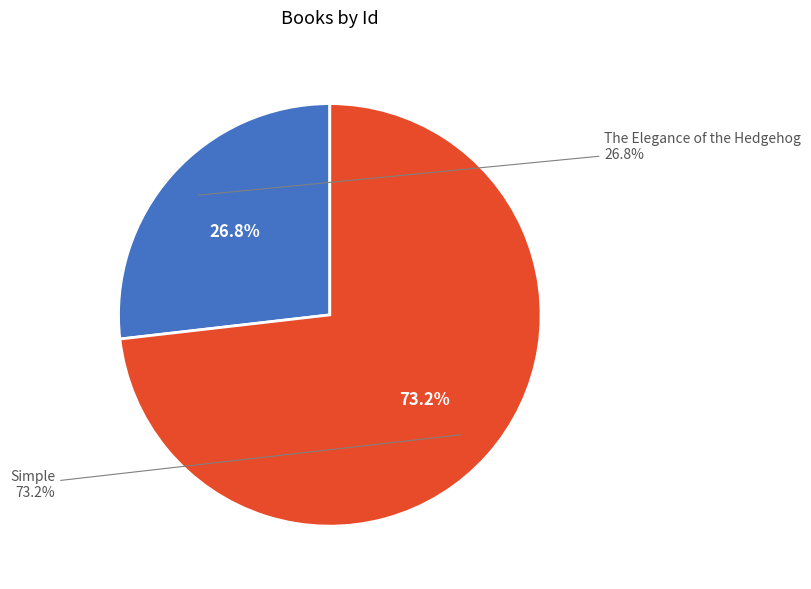

Between Simple and The Elegance of the Hedgehog, which is larger?

Simple